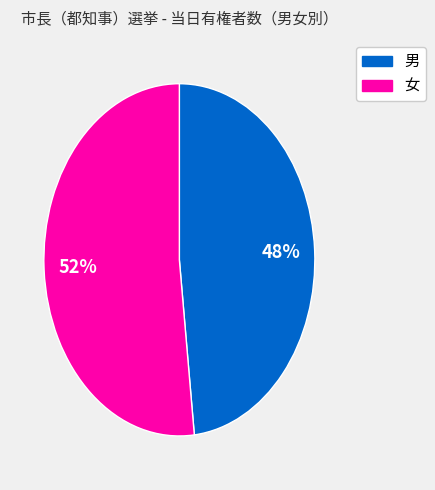

To the nearest percent, what is the difference between the largest and smallest slice percentages?

4%